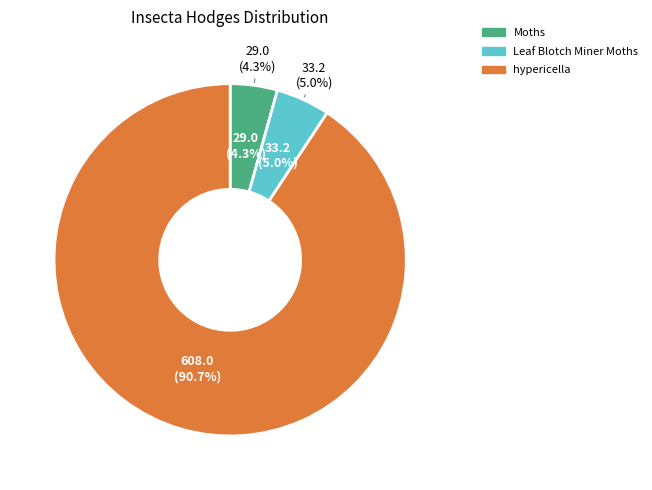

Rank the categories by value from highest to lowest.

hypericella, Leaf Blotch Miner Moths, Moths